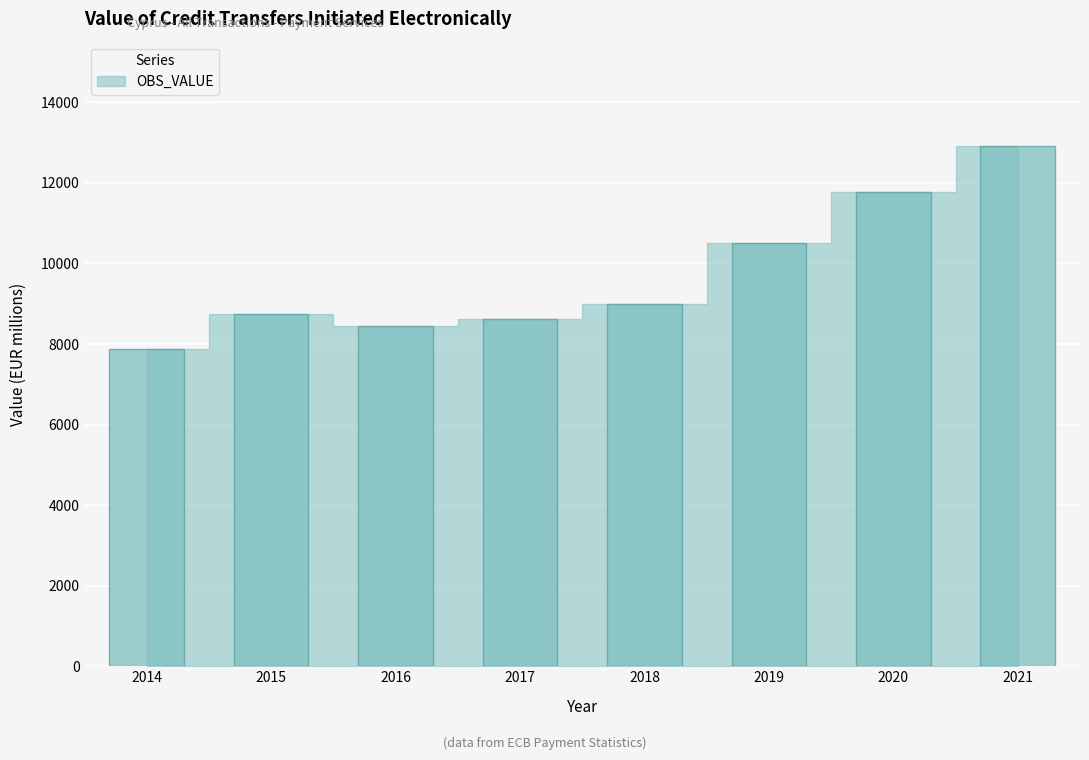

List the labels in order of value, largest first.

2021, 2020, 2019, 2018, 2015, 2017, 2016, 2014